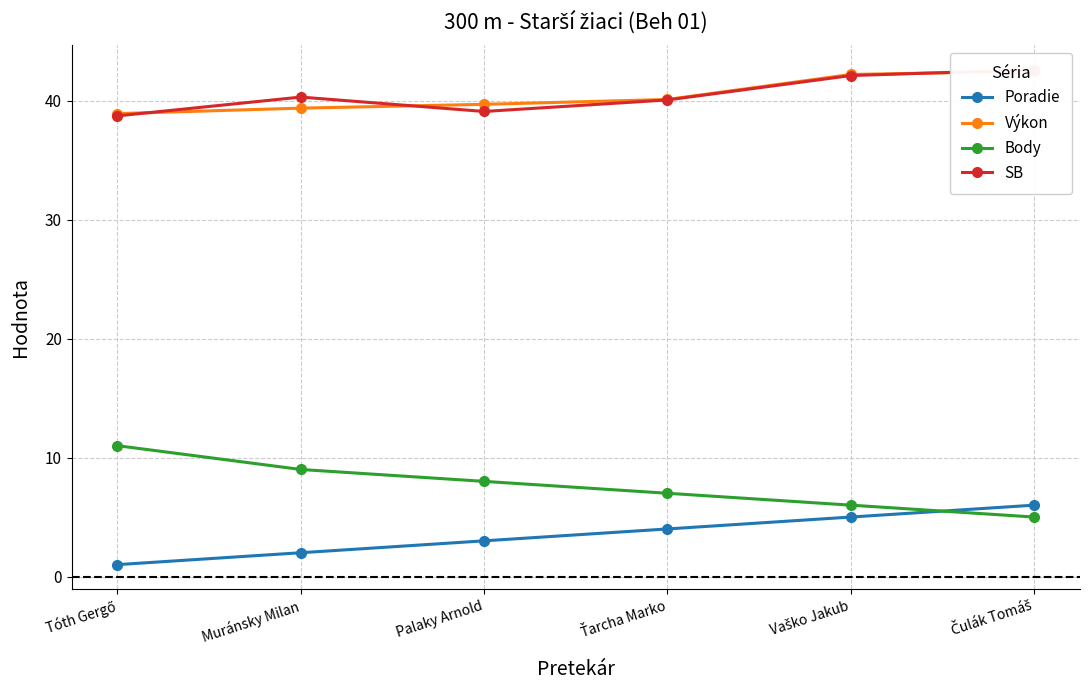

At how many categories does at least one series exceed 15?

6